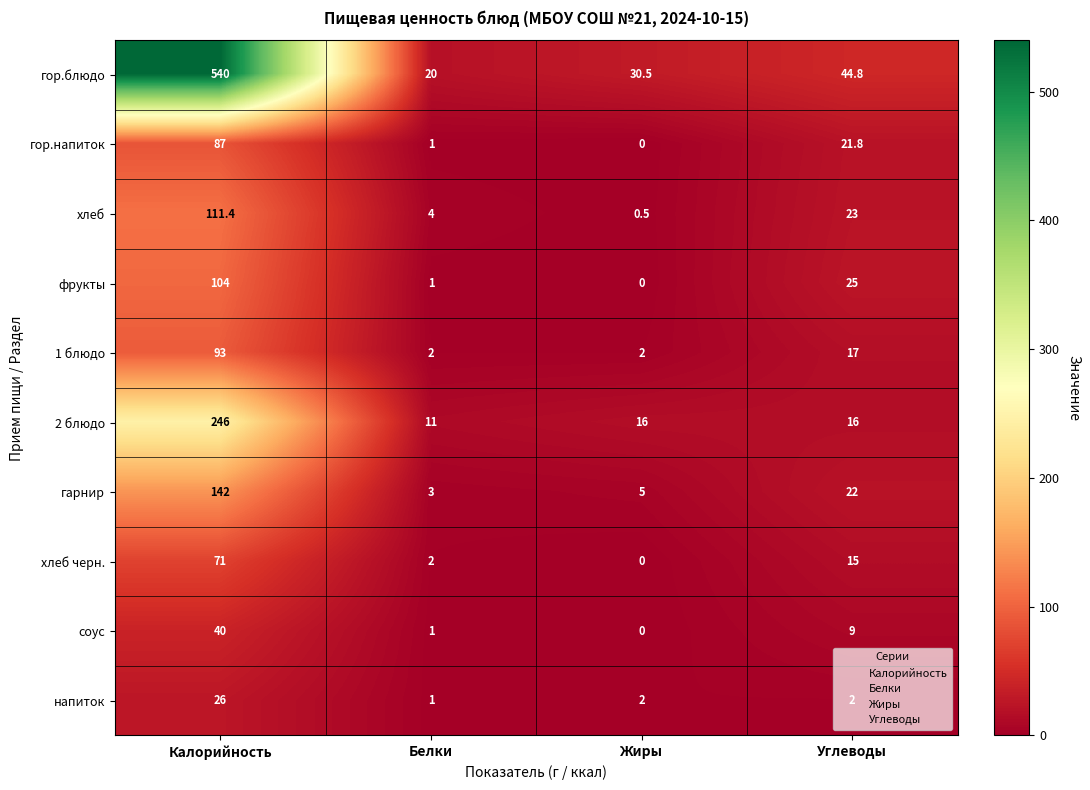

Which series has the largest total across all categories?

гор.блюдо